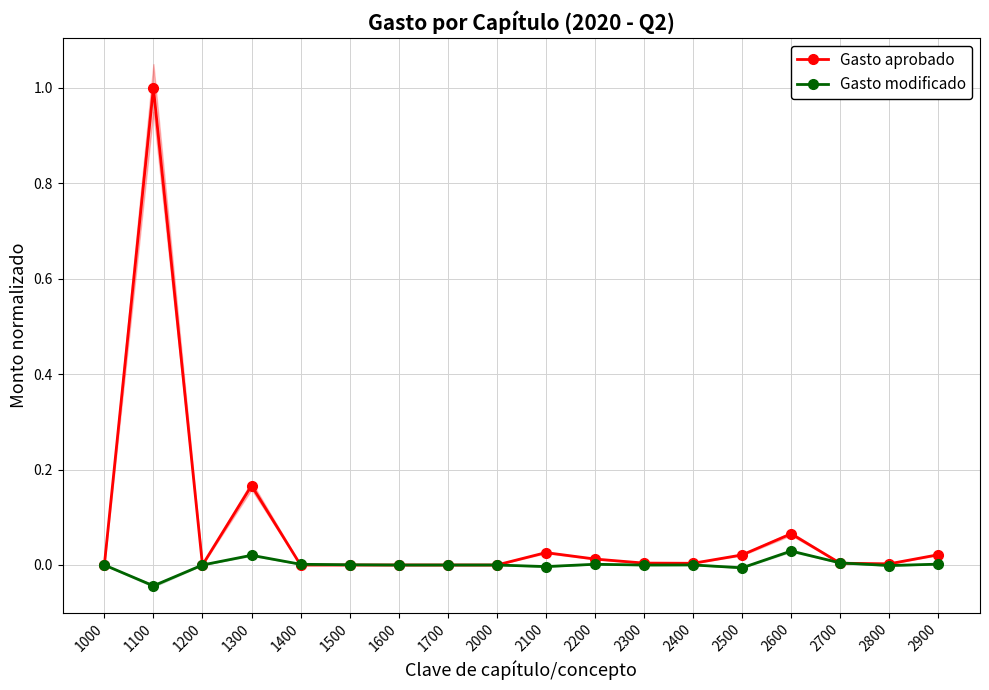

True or false: Gasto aprobado has a value of 0.0 at 2800.

False